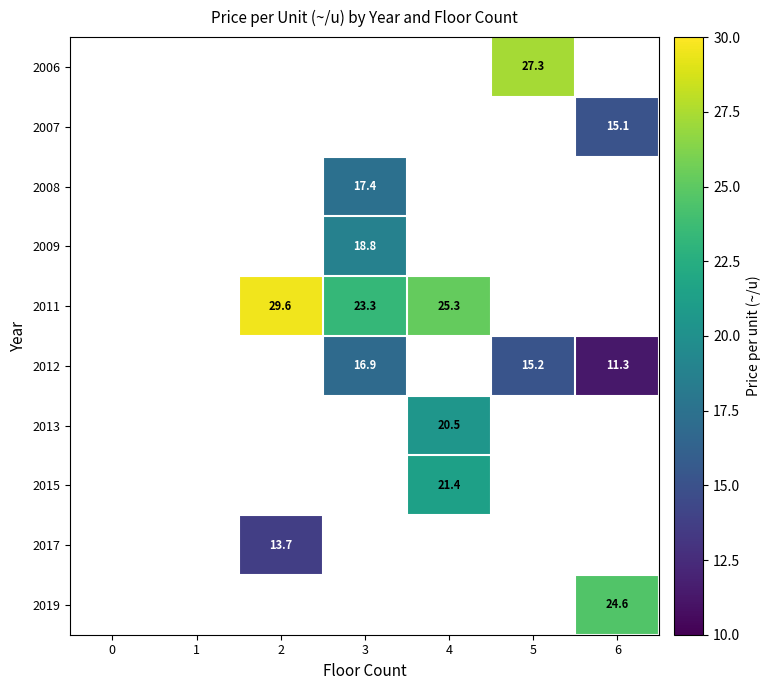

Rank the series by their average value, from highest to lowest.

2006, 2007, 2008, 2009, 2011, 2012, 2013, 2015, 2017, 2019